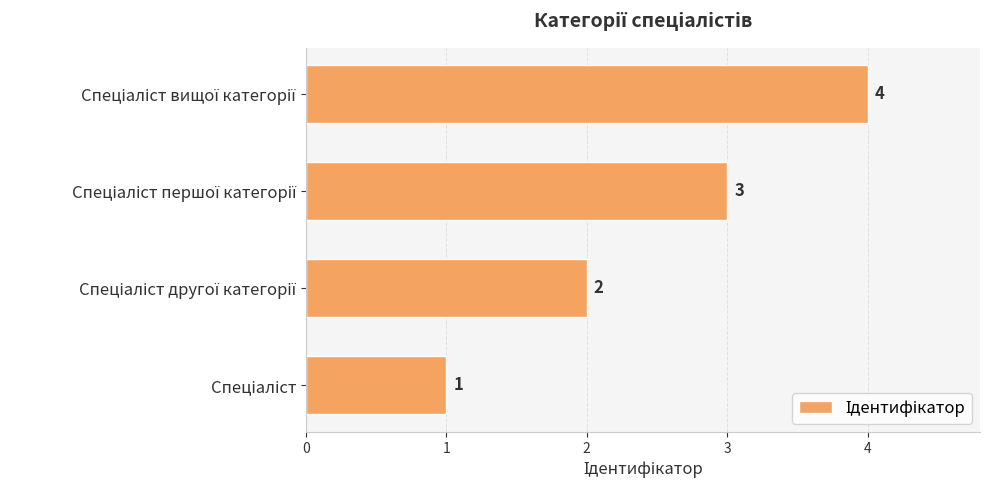

What is the sum of all values?

10